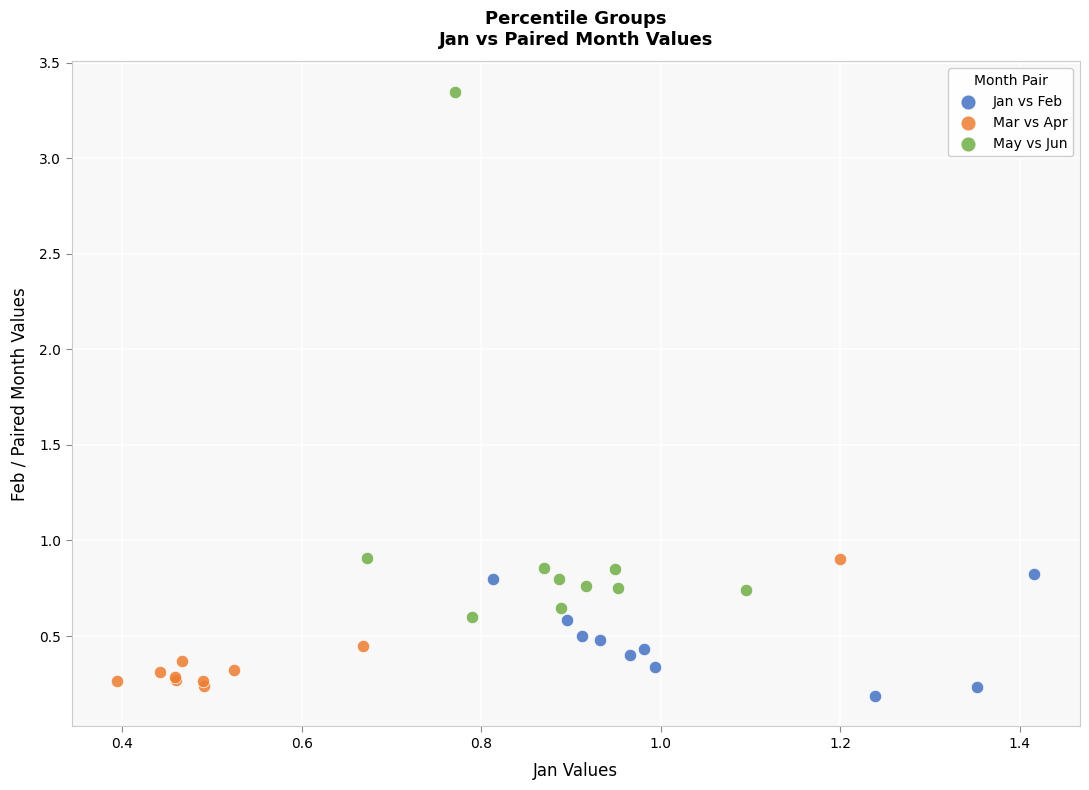

Which series has the widest spread of Y values?

May vs Jun